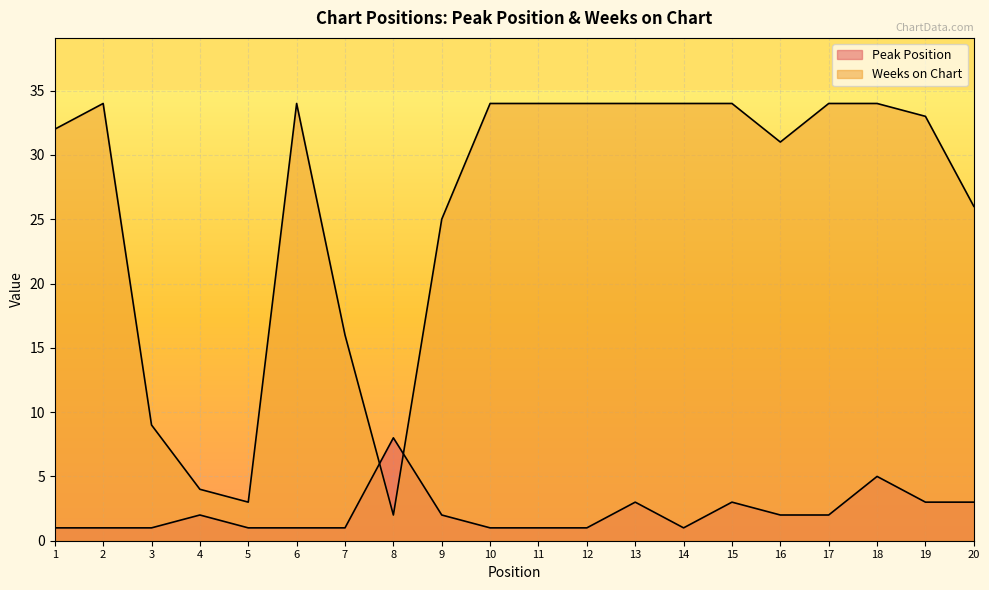

At which category does Peak Position reach its first local peak?

4